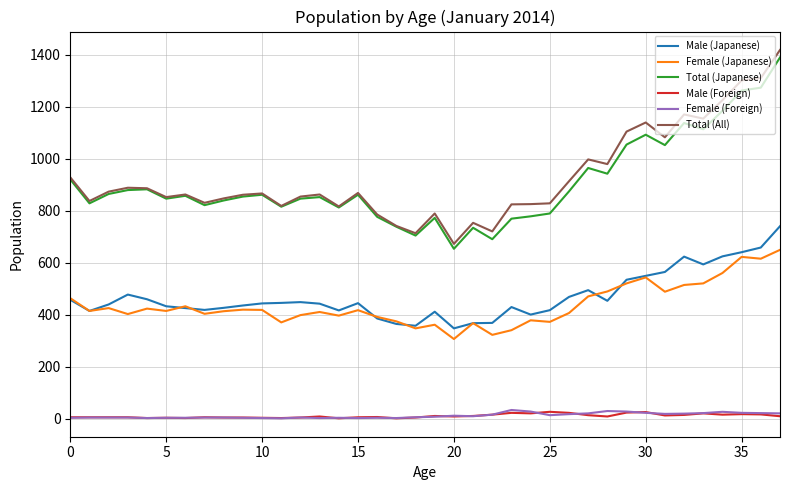

How many lines are shown in the chart?

6